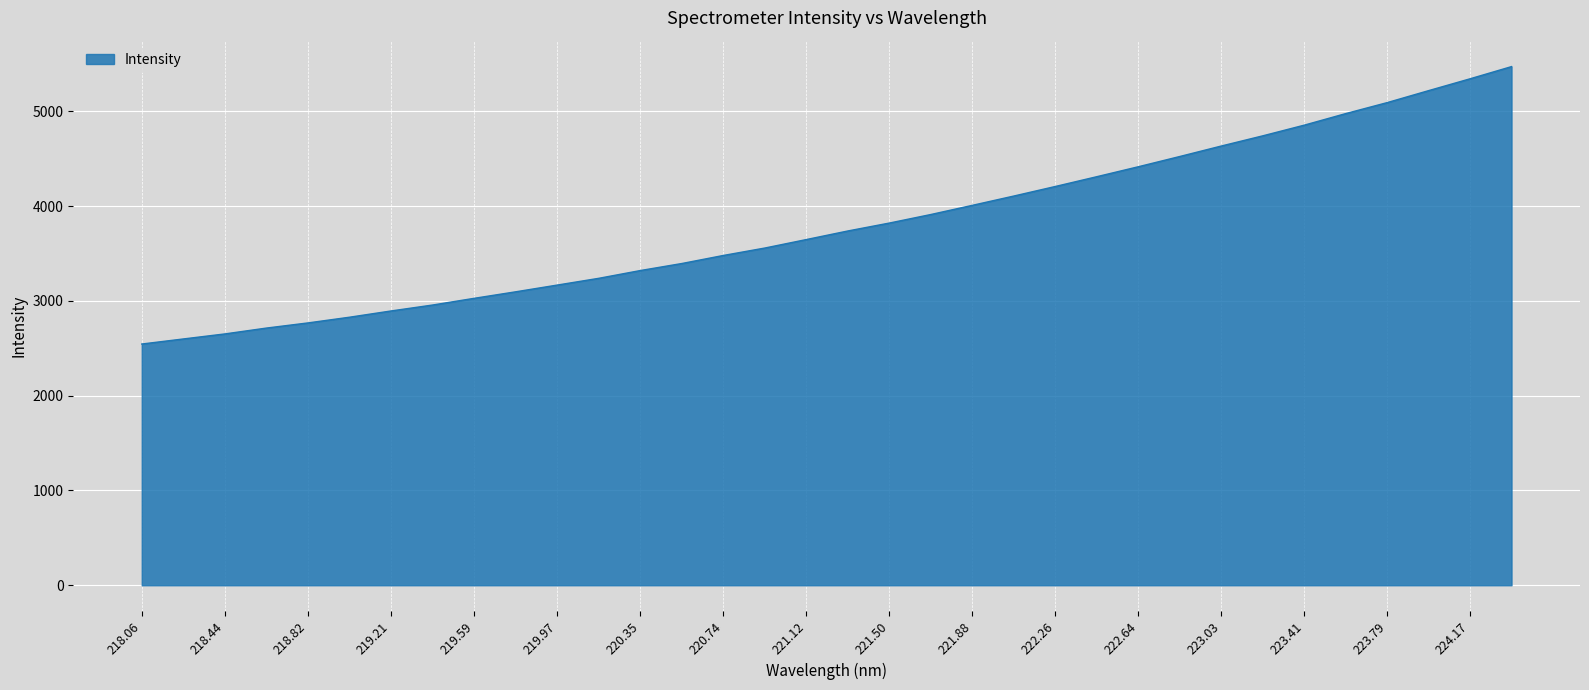

What is the greatest value displayed?

5471.3